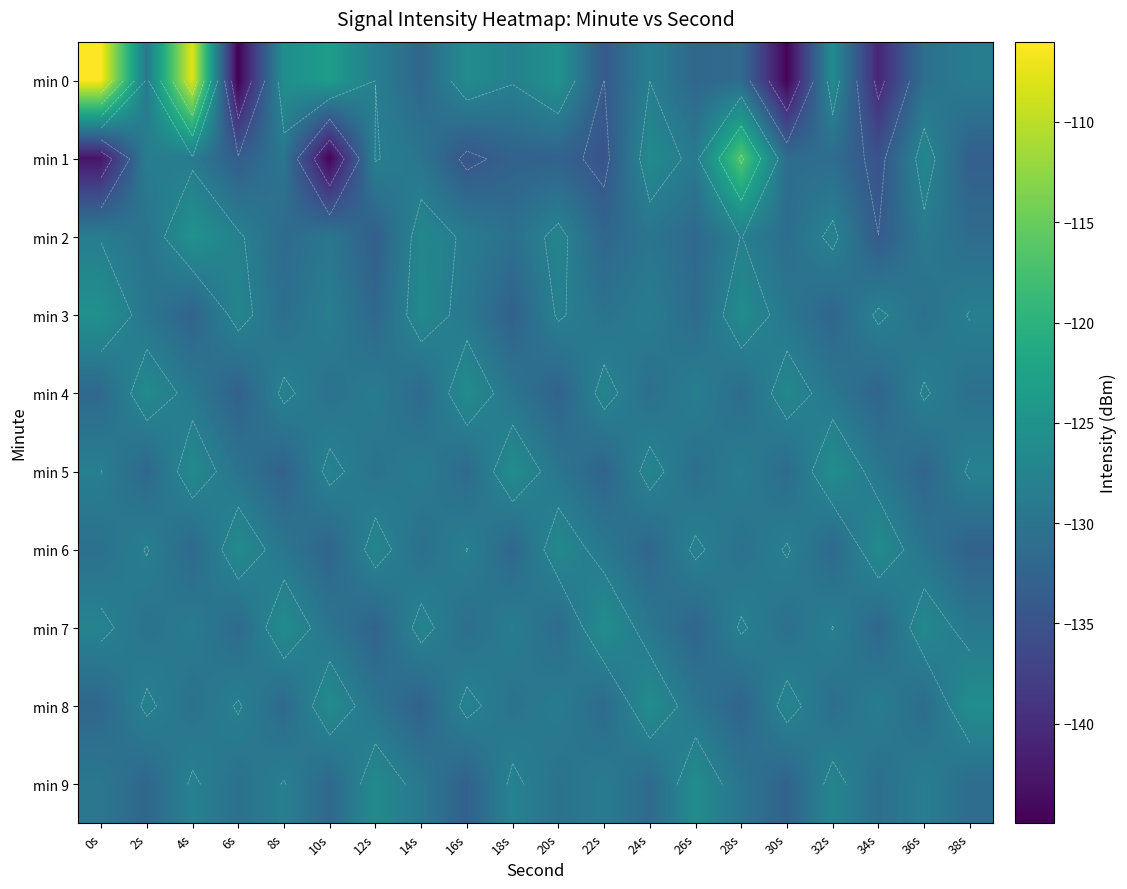

List the labels in order of min 2 value, largest first.

4s, 14s, 20s, 32s, 6s, 28s, 0s, 16s, 36s, 10s, 24s, 2s, 18s, 30s, 38s, 8s, 26s, 22s, 12s, 34s